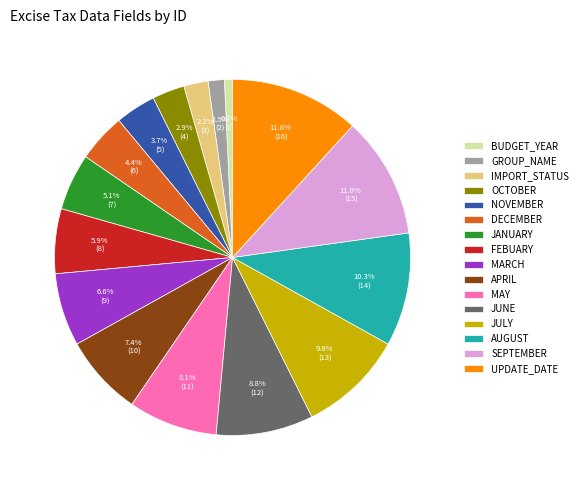

What is the smallest slice in the pie chart?

BUDGET_YEAR